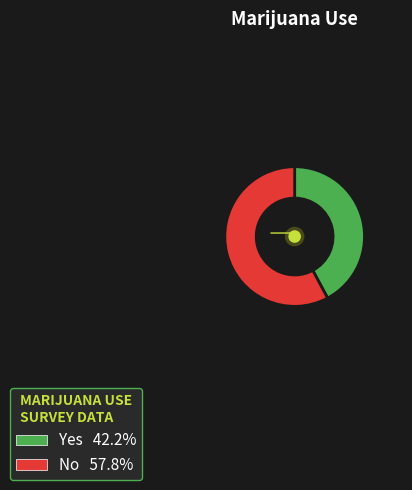

Is there any slice that represents more than half of the pie?

Yes